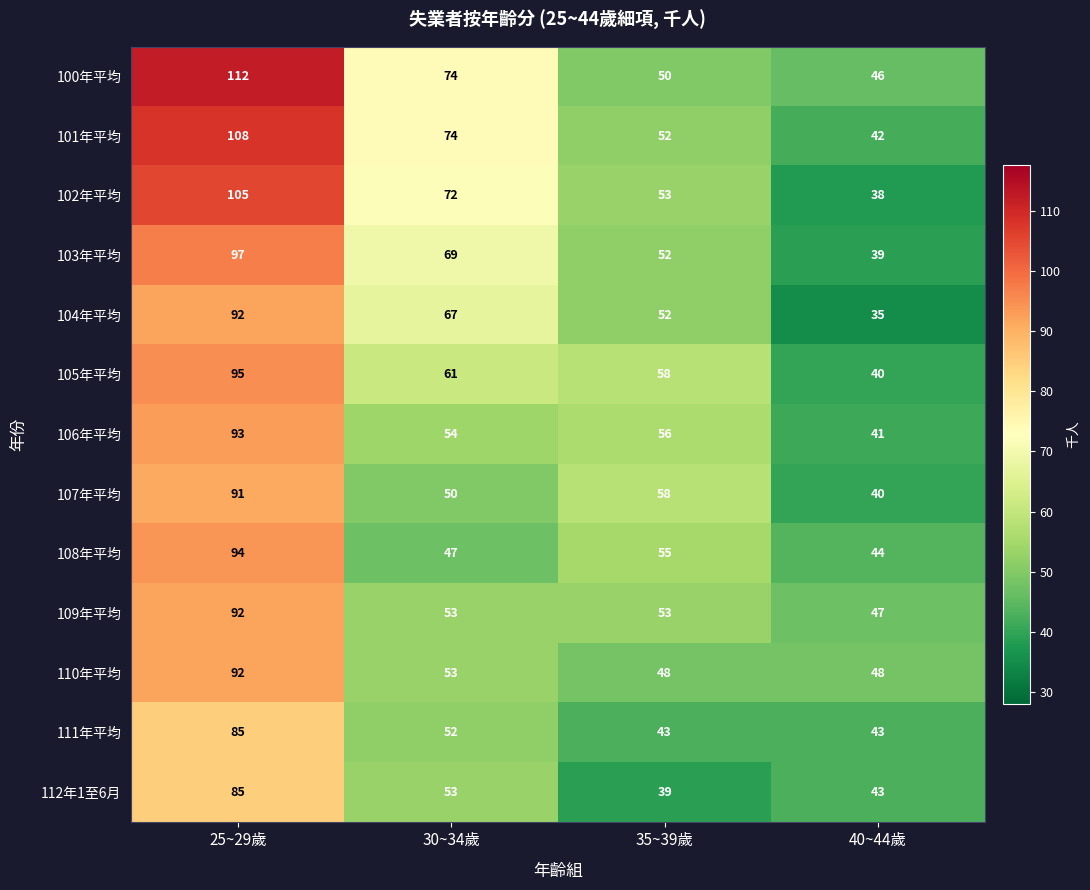

The 112年1至6月 series shows 53 at 30~34歲. True or false?

True